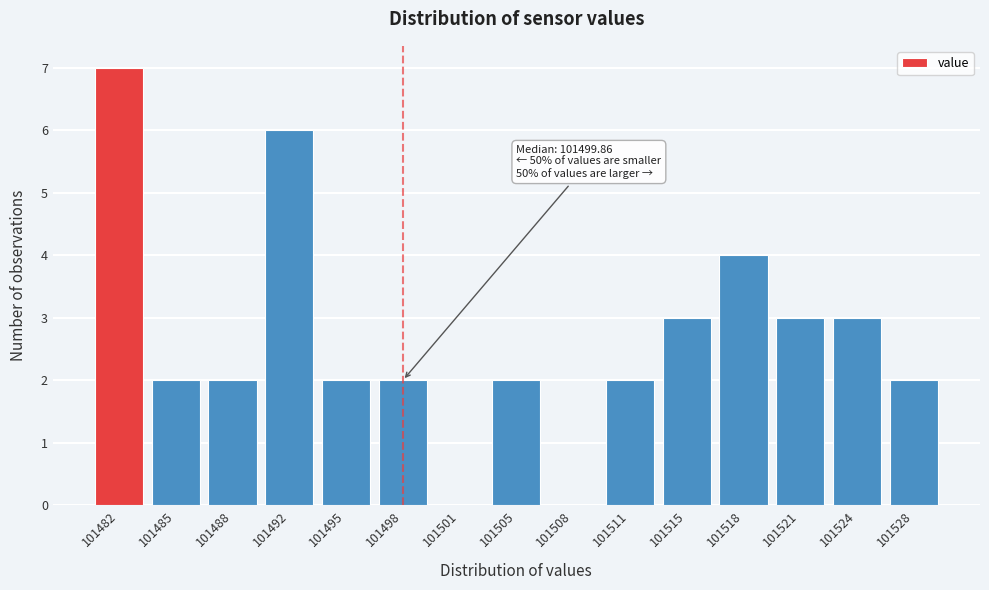

Reading left to right, extract all data points from this chart.

101482=7	101485=2	101488=2	101492=6	101495=2	101498=2	101501=0	101505=2	101508=0	101511=2	101515=3	101518=4	101521=3	101524=3	101528=2